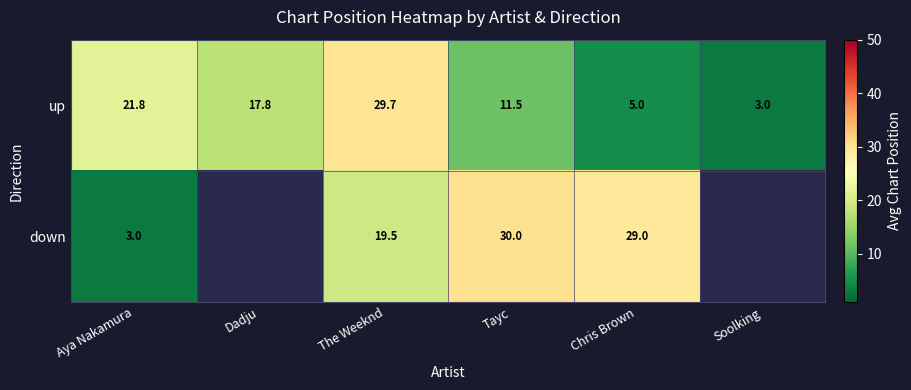

How many distinct data groups are displayed?

2